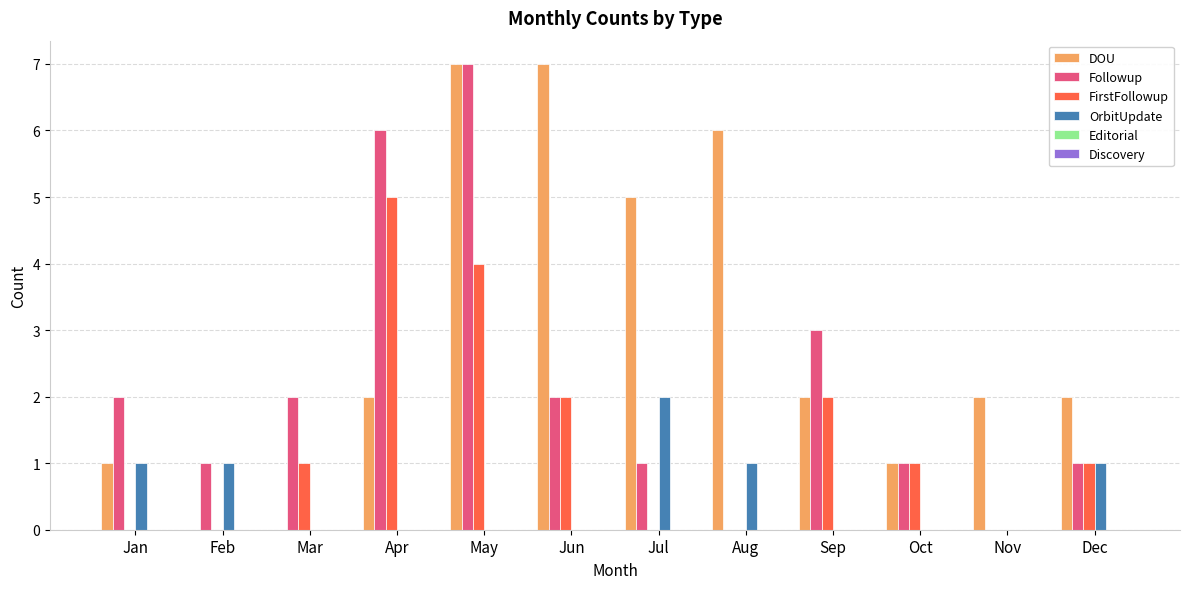

Are the bars horizontal?

No